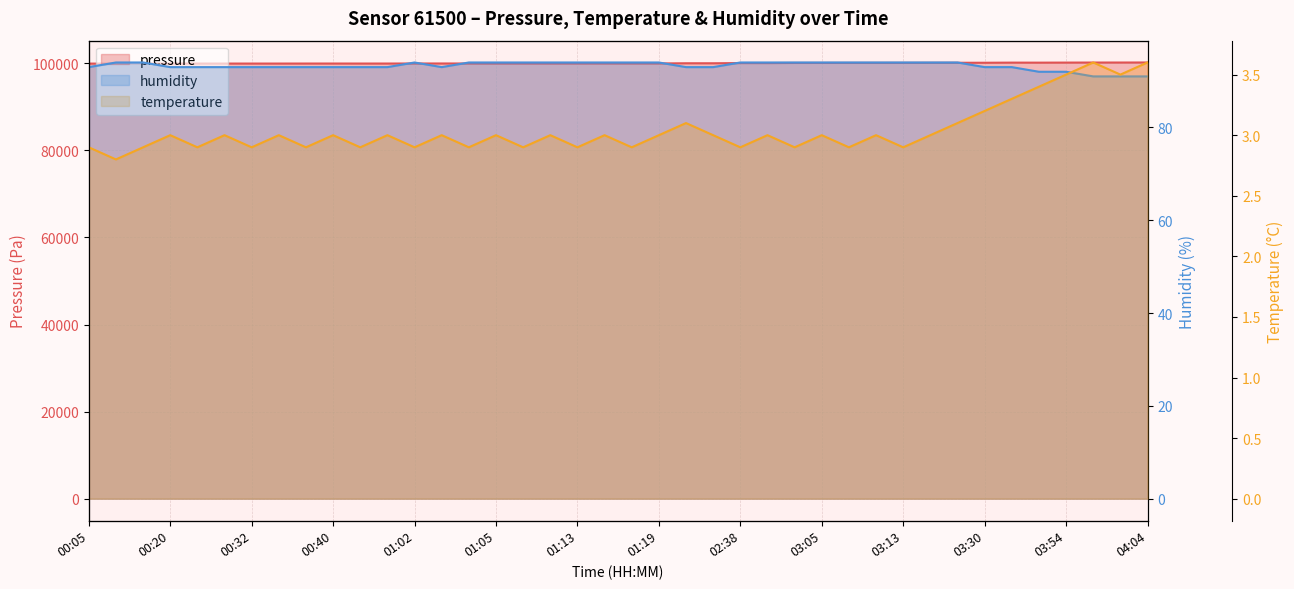

What is the total value across all series at 03:08?

100200.0